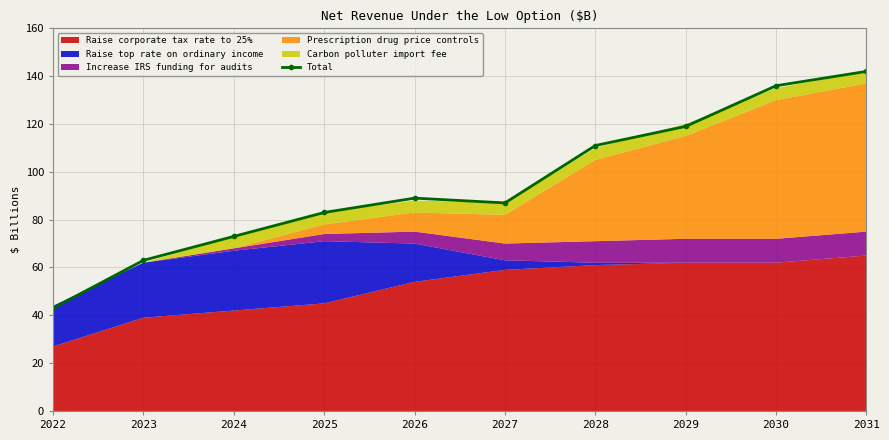

Is it true that the value at 2031 is 142?

True